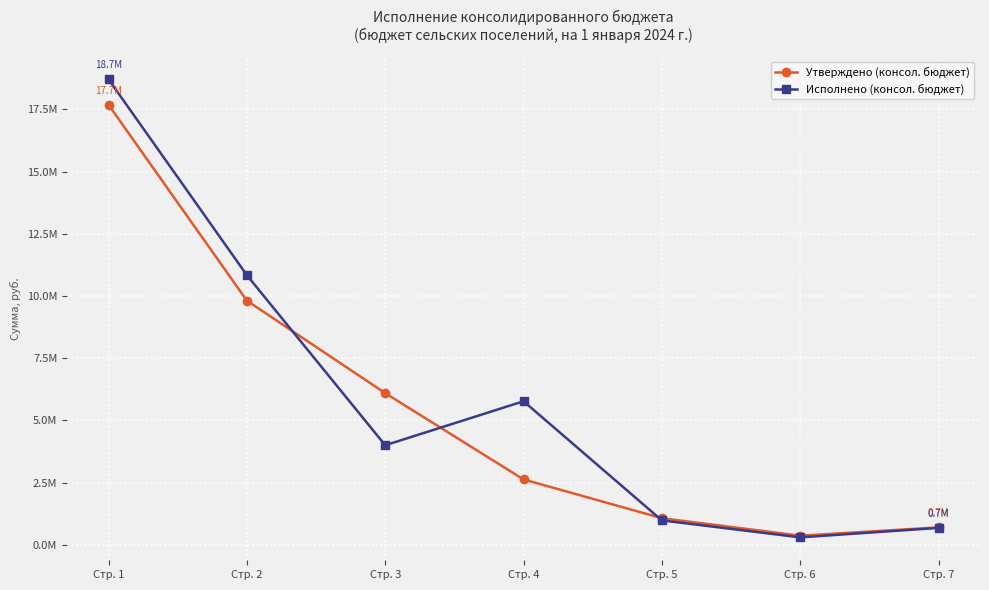

Does the chart have visible grid lines?

Yes